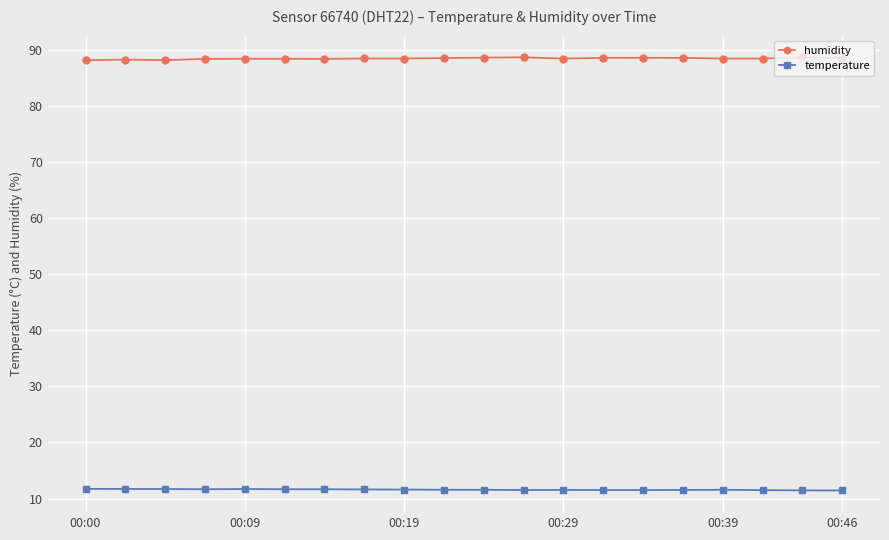

Which series has the largest total across all categories?

humidity